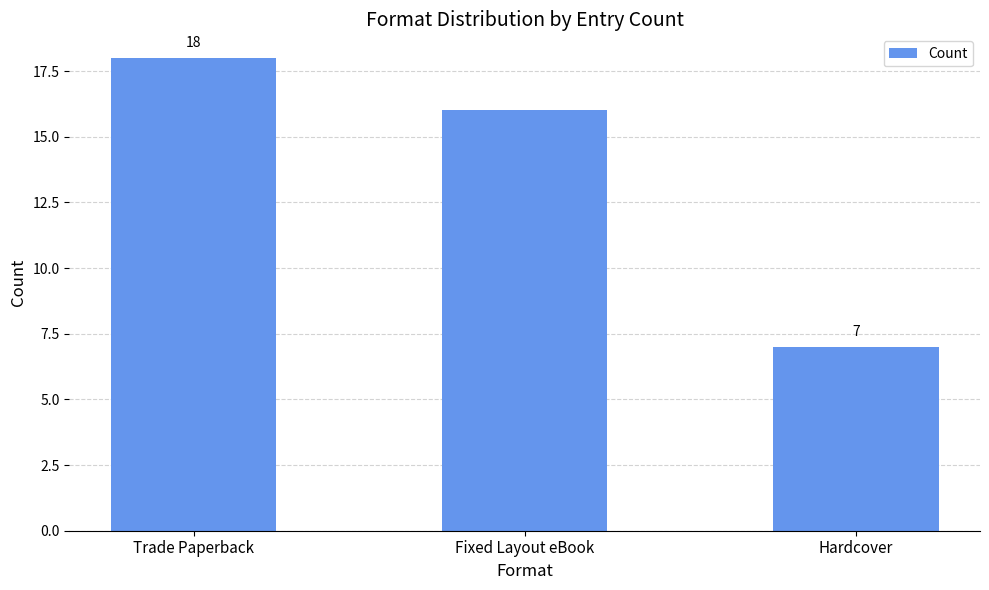

Rank the categories by value from highest to lowest.

Trade Paperback, Fixed Layout eBook, Hardcover